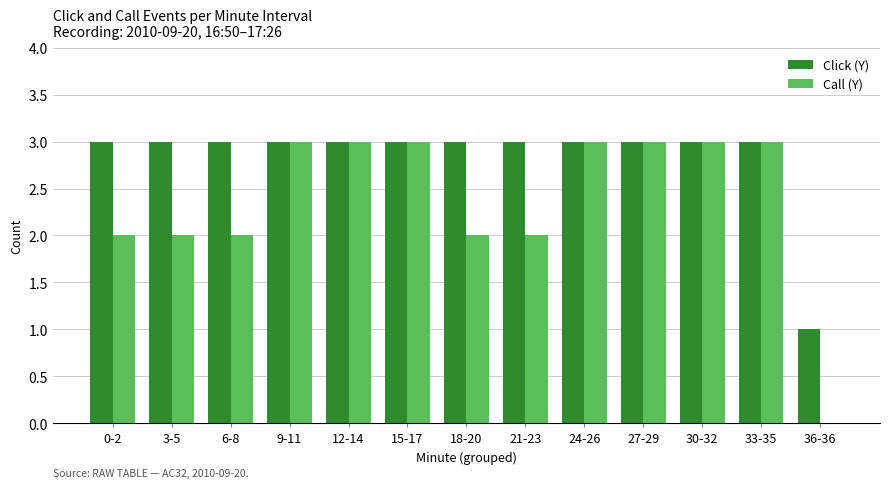

Is the value of Call (Y) at 18-20 greater than the value of Click (Y) at 0-2?

No